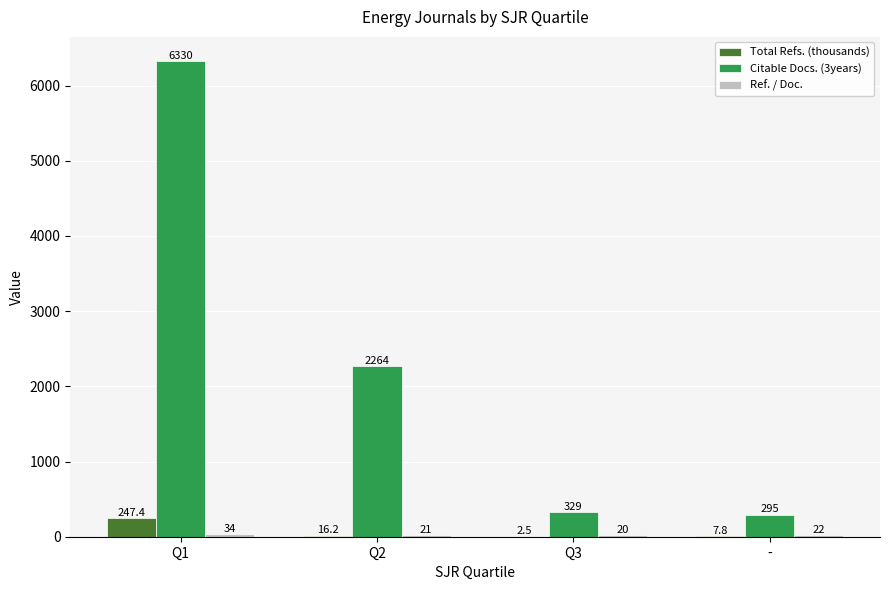

Between Q1 and -, which series saw the biggest shift?

Citable Docs. (3years)